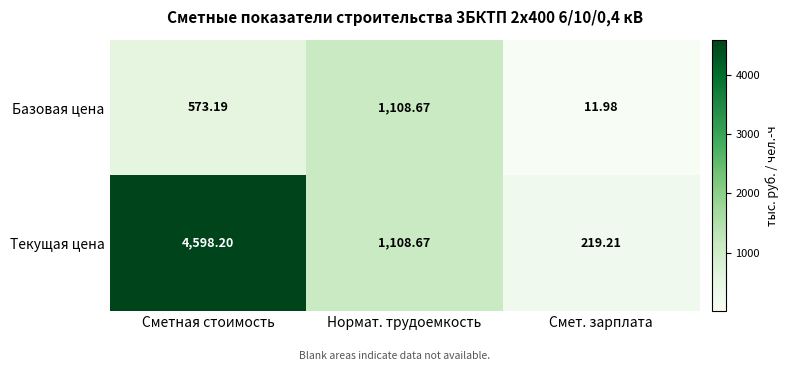

At which label does Текущая цена first exceed 1108?

Сметная стоимость